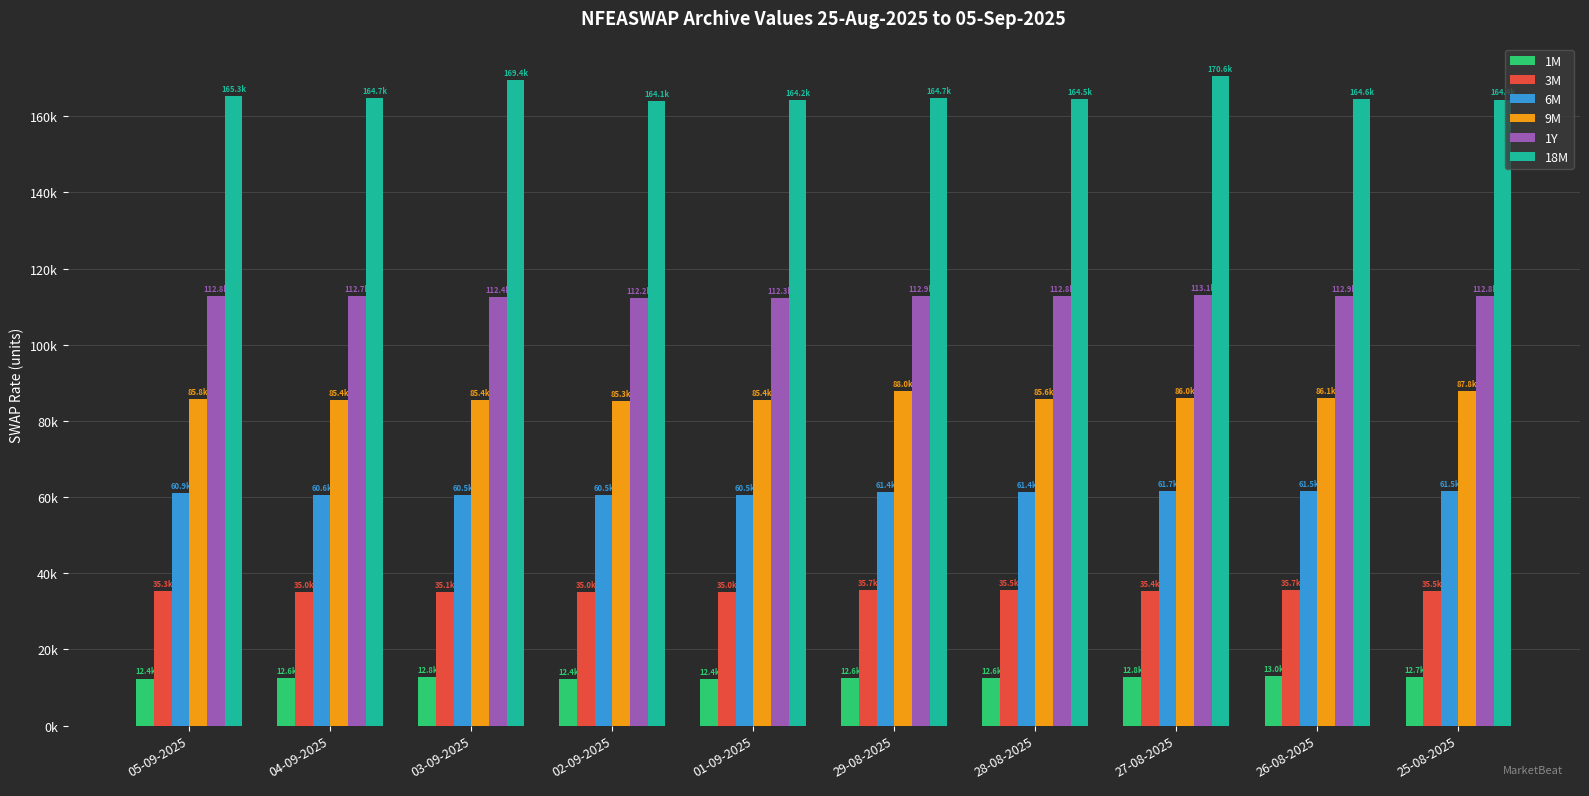

At 28-08-2025, list the series in order from smallest to largest.

1M, 3M, 6M, 9M, 1Y, 18M